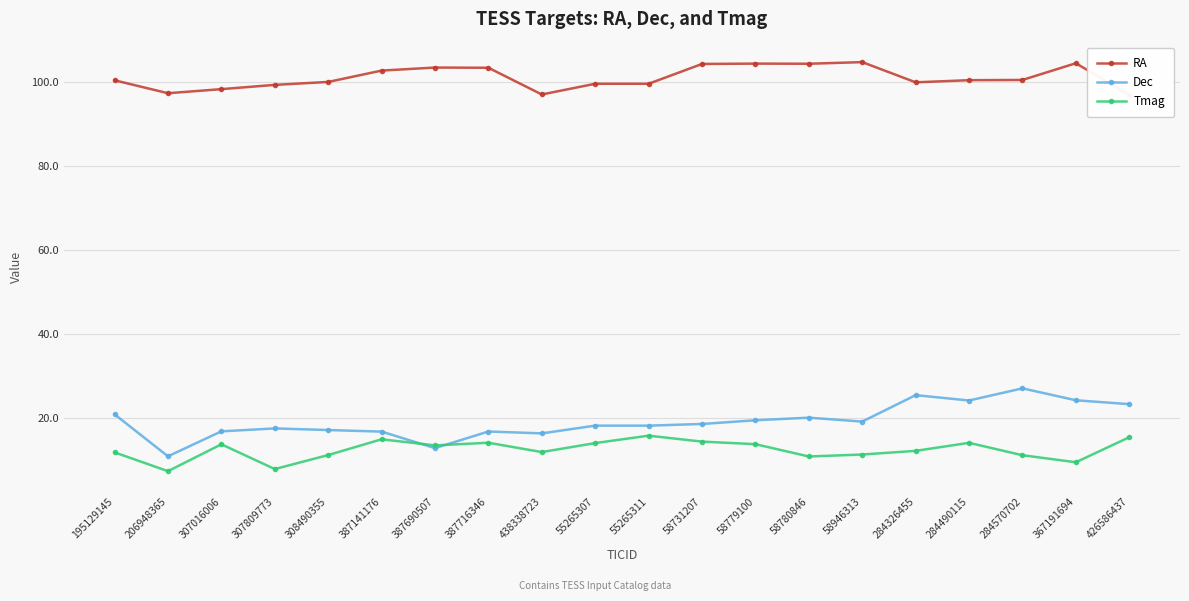

At how many categories does at least one series exceed 40?

20